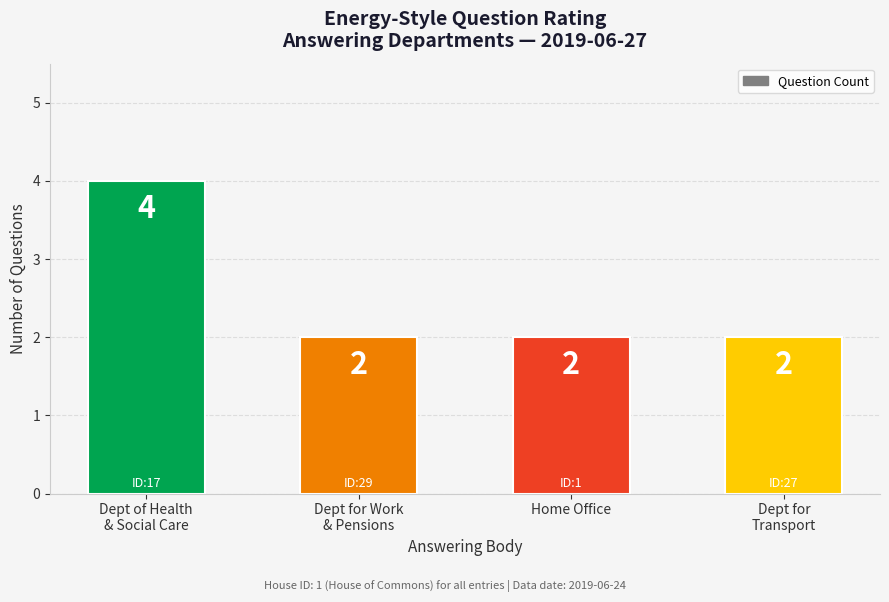

How many values are between 2 and 4?

4